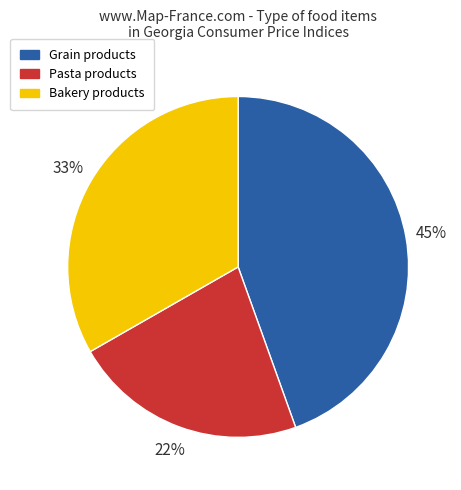

Is there a majority slice in this chart?

No